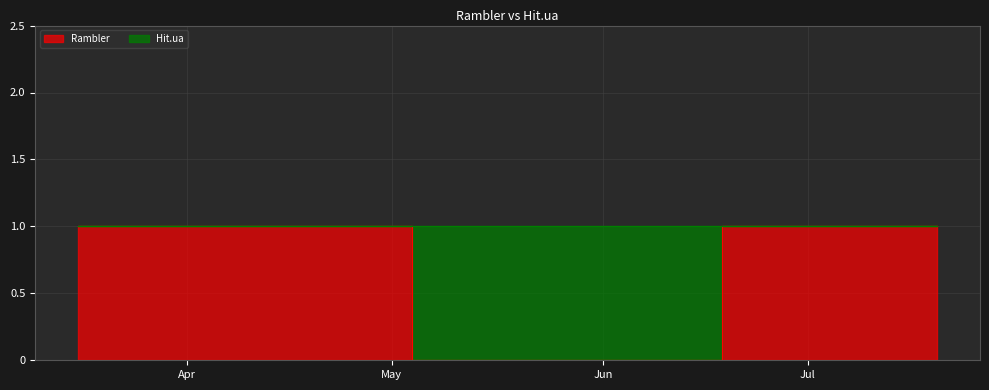

How many points are lower than both their immediate neighbors (excluding endpoints)?

1